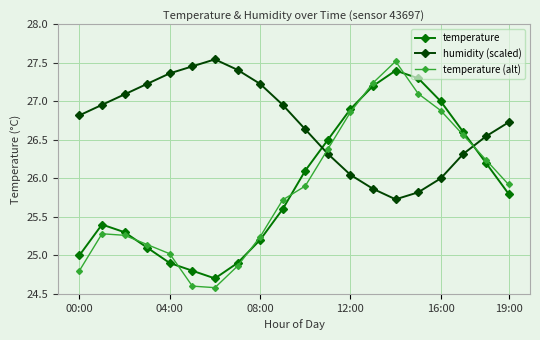

Which series has the widest spread of values?

temperature (alt)